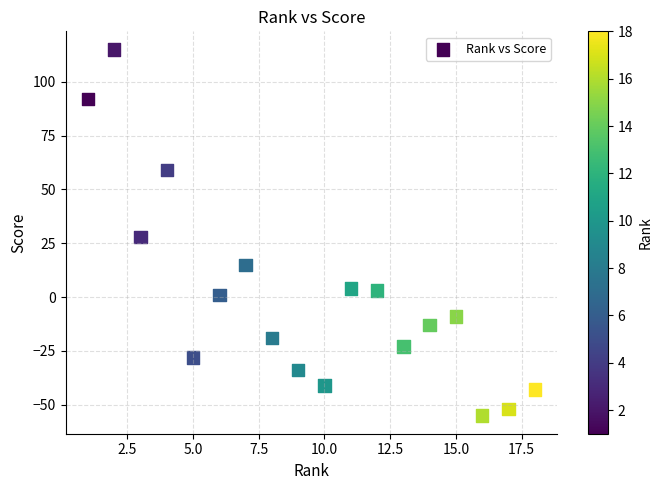

What Y value in the scatter plot is closest to 30?

28